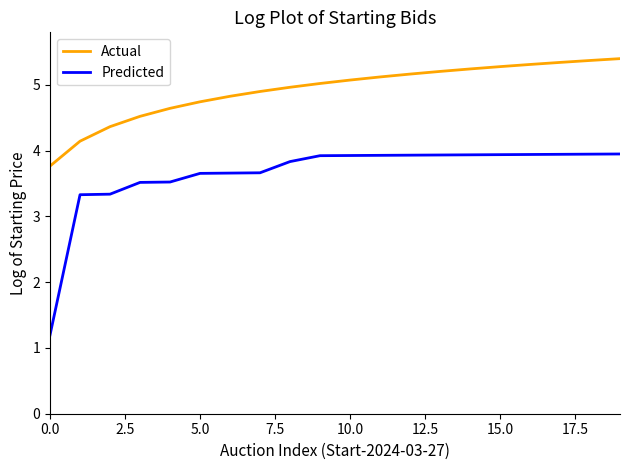

List the series in order of their overall mean, lowest first.

Predicted, Actual